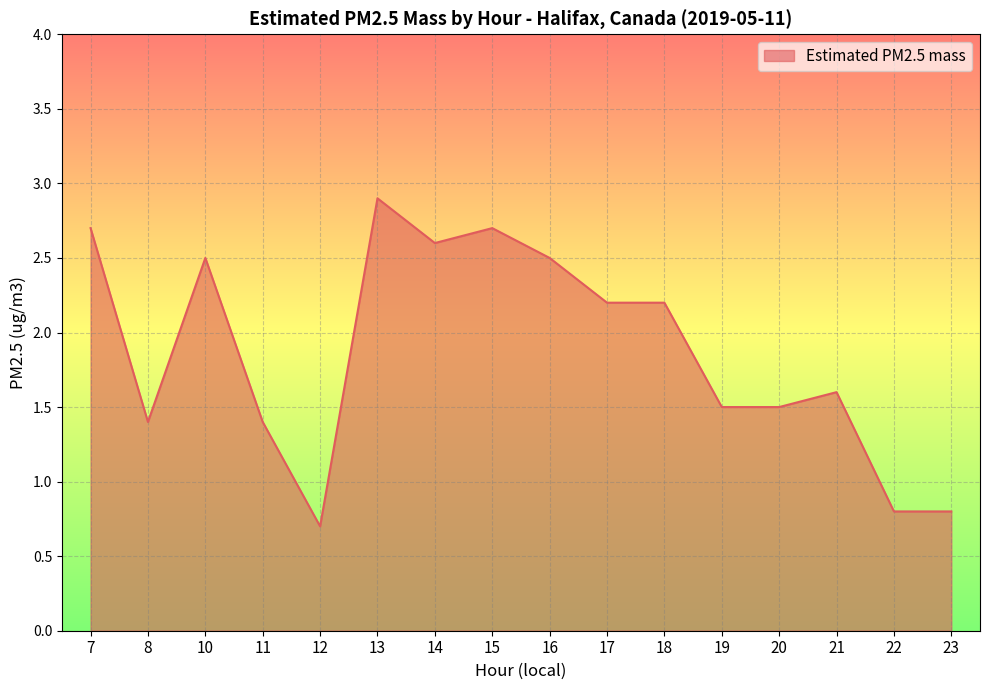

What is the difference between the maximum and minimum values?

2.2